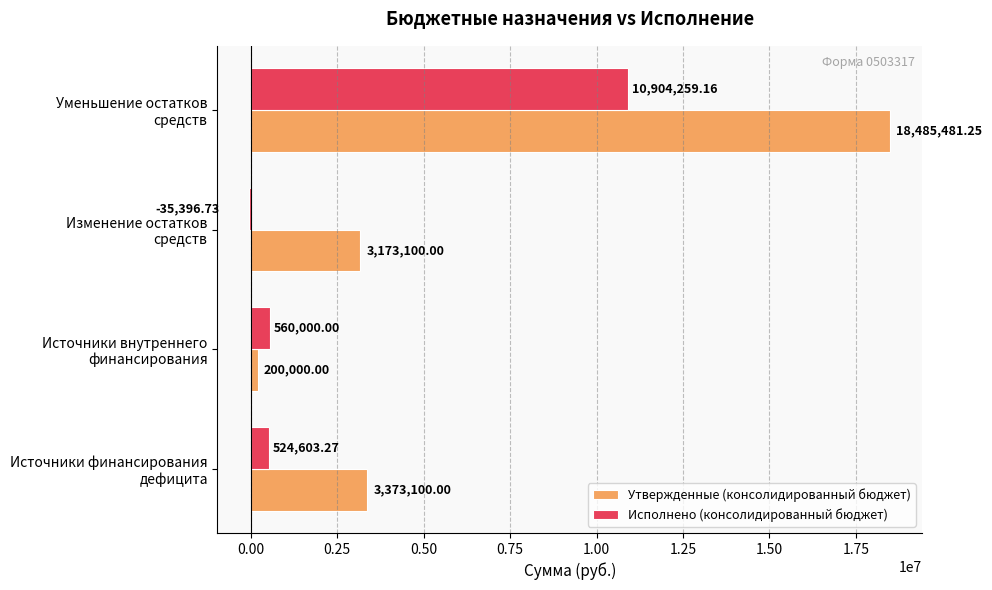

Which series has the largest total across all categories?

Утвержденные (консолидированный бюджет)